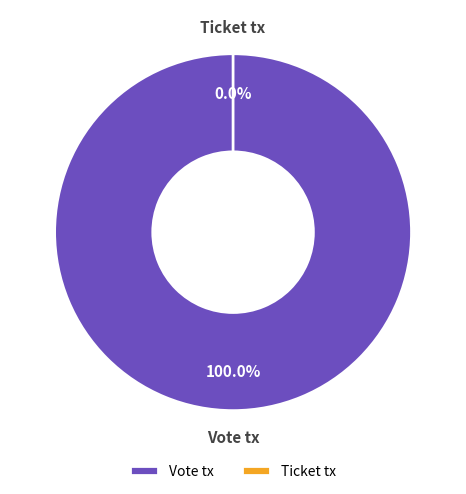

The Ticket tx slice represents 0% of the pie. True or false?

True